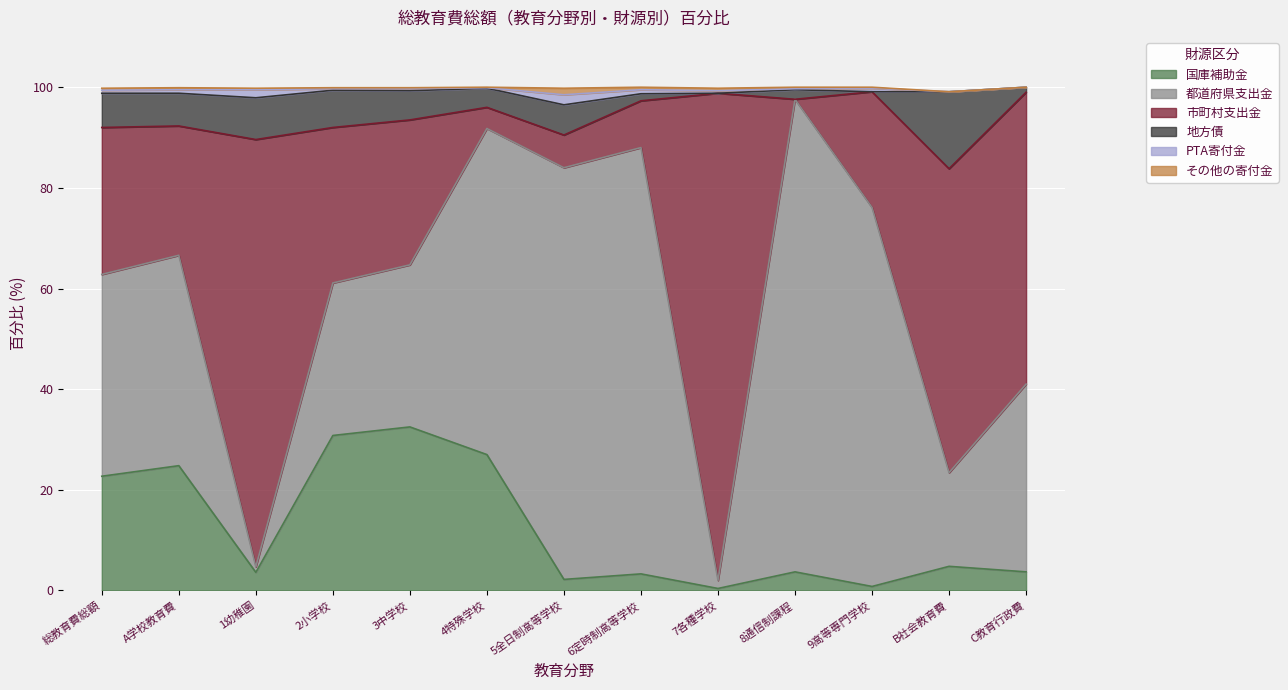

What is the maximum value for 国庫補助金?

32.5